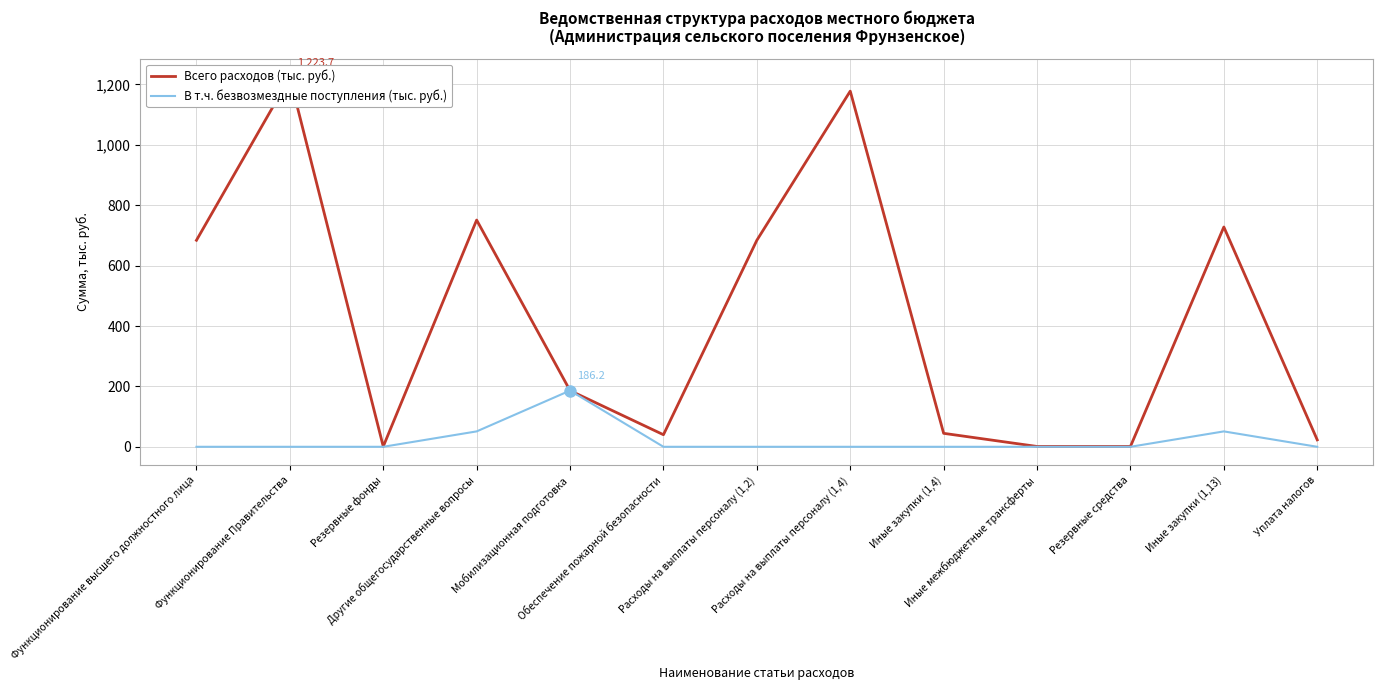

What is the difference between the second highest and minimum values in the В т.ч. безвозмездные поступления (тыс. руб.) series?

51.0